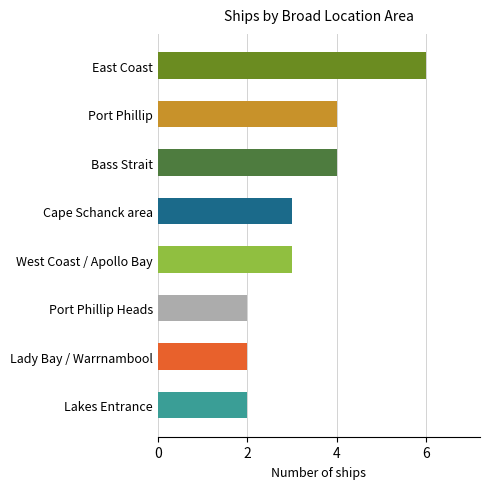

Which category has the highest value across all series?

East Coast